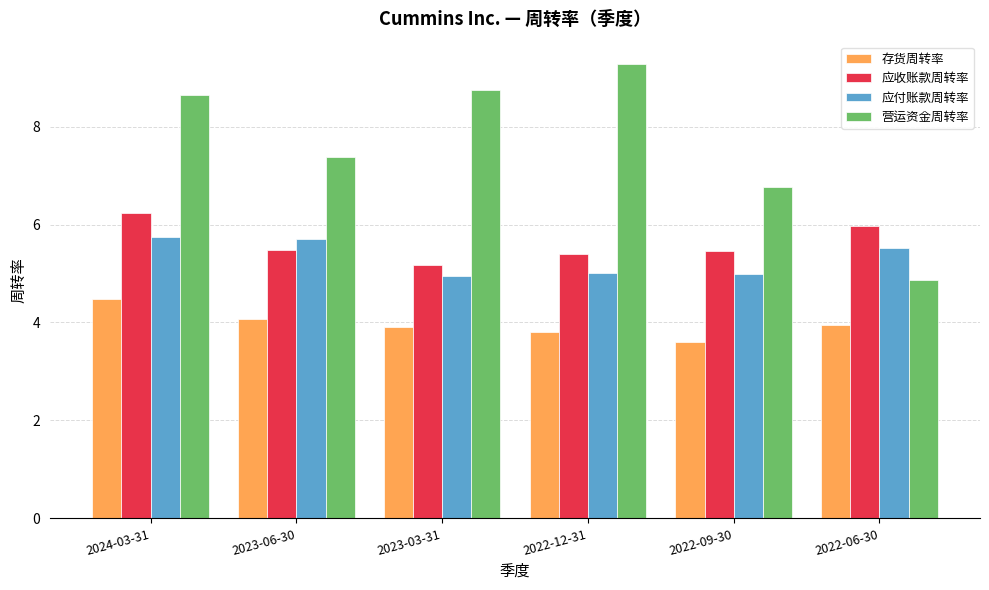

What is the difference between the 存货周转率 values at 2023-06-30 and 2024-03-31?

0.4